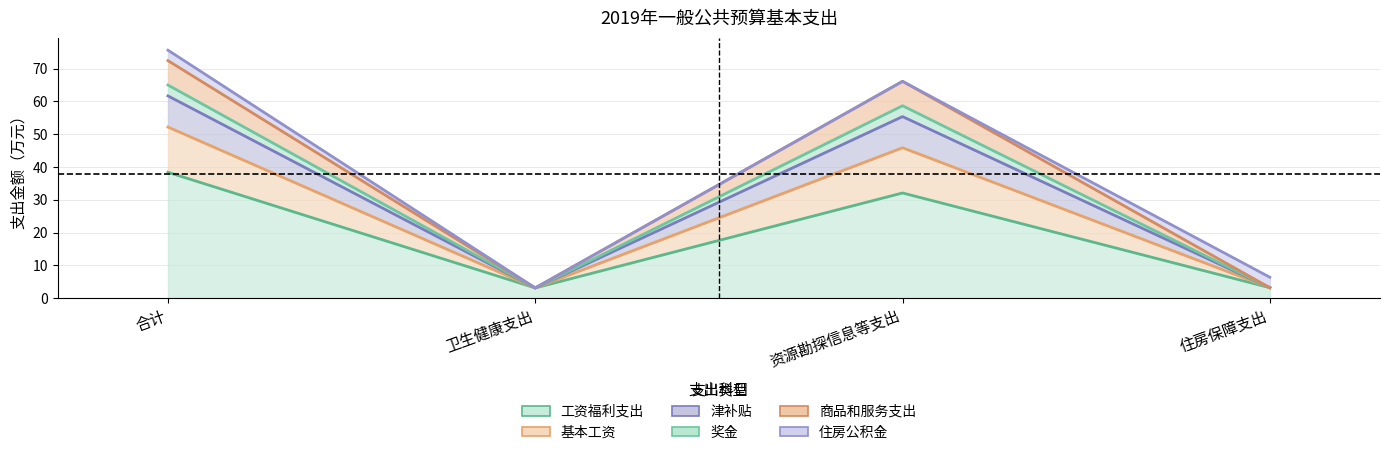

List the labels in order of 商品和服务支出 value, smallest first.

卫生健康支出, 住房保障支出, 资源勘探信息等支出, 合计